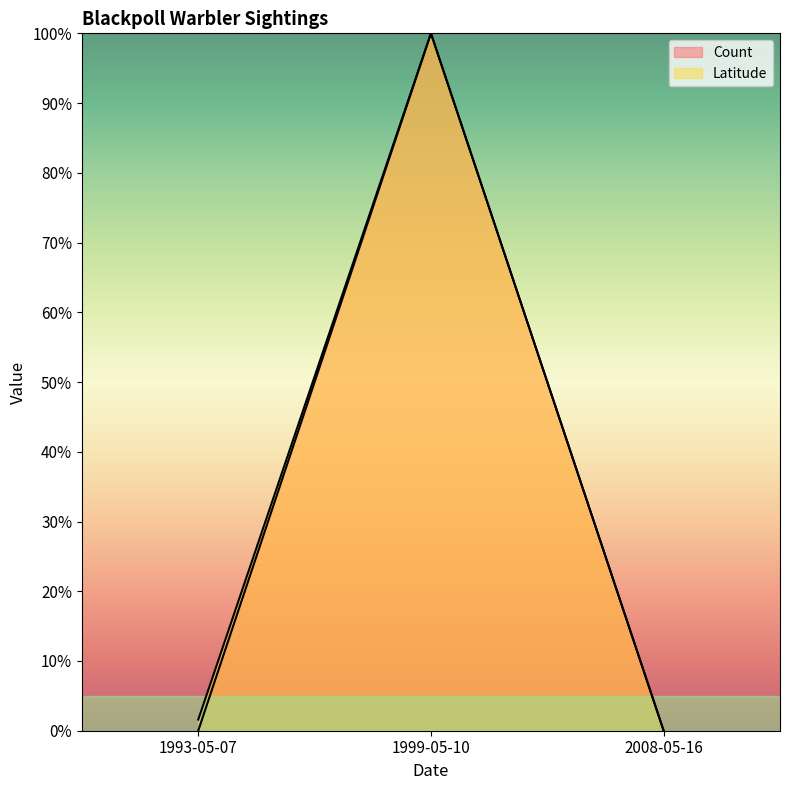

Reading right to left, extract all data points from this chart.

Count: 0.0	100.0	0.0
Latitude: 0.0	100.0	1.6